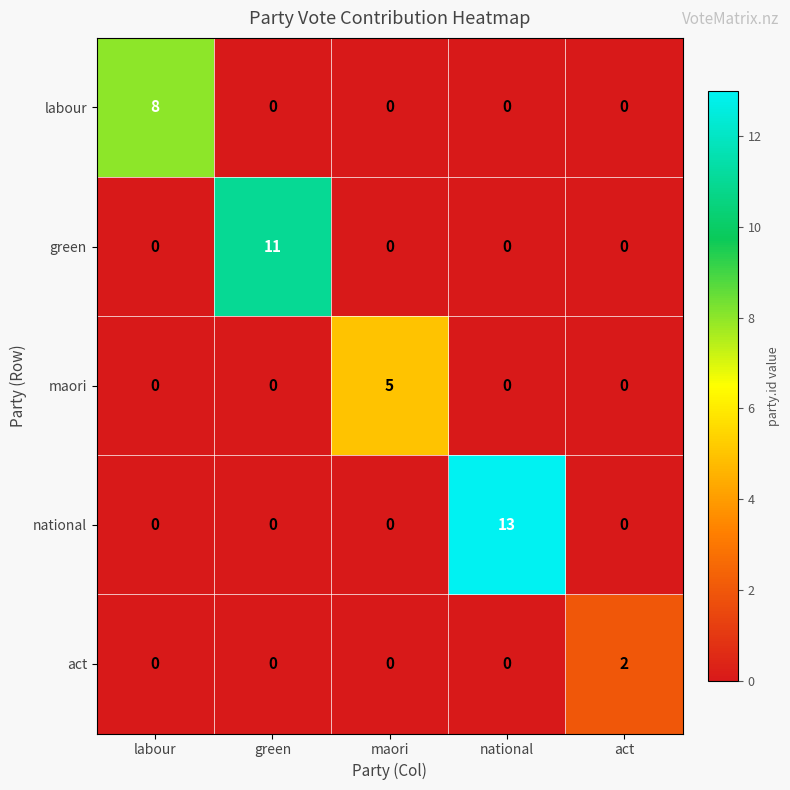

Between labour and maori, which series saw the biggest shift?

labour